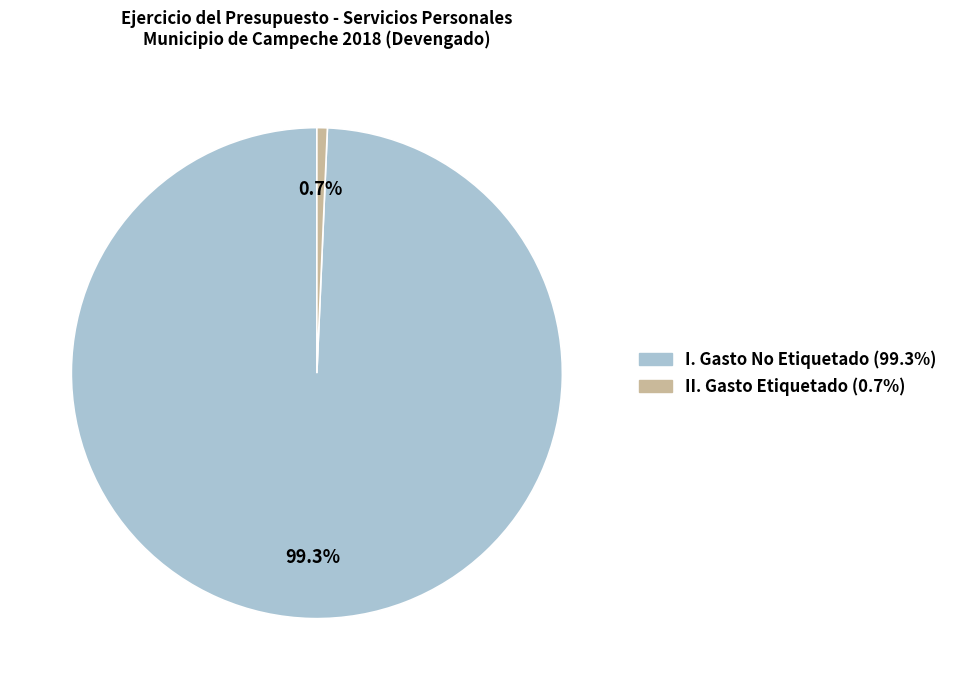

Is I. Gasto No Etiquetado the majority of the pie?

Yes